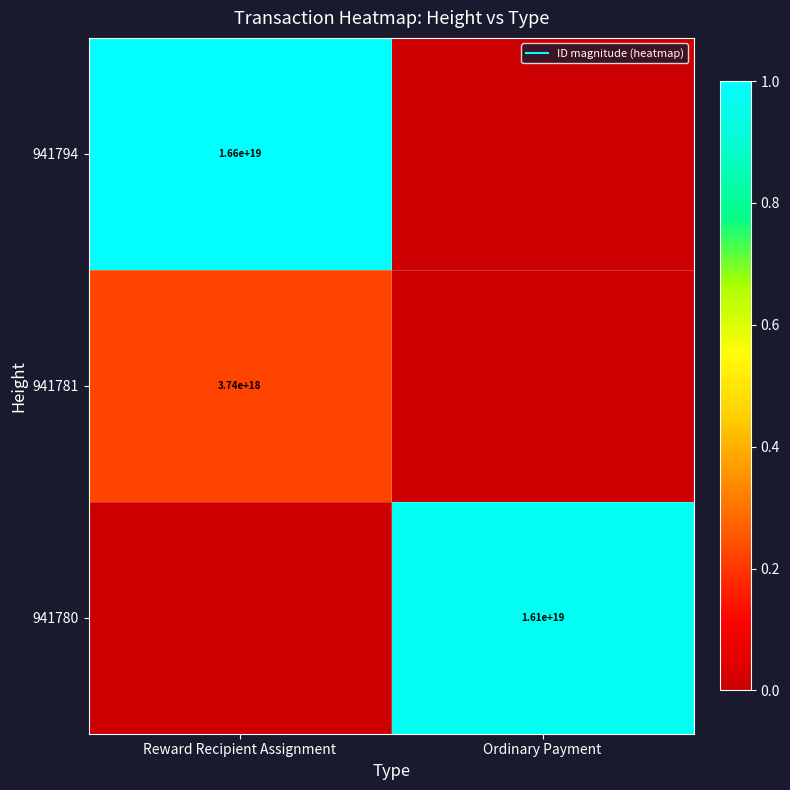

Which category has the highest value in the 941780 series?

Ordinary Payment